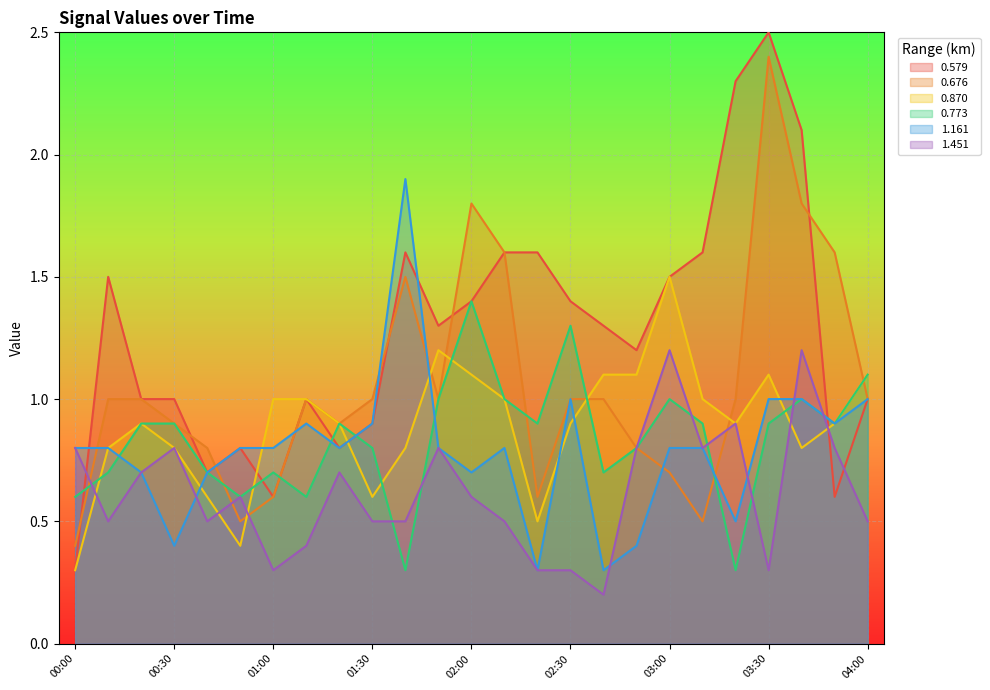

How many intersections are there between 0.870 and 0.676?

6